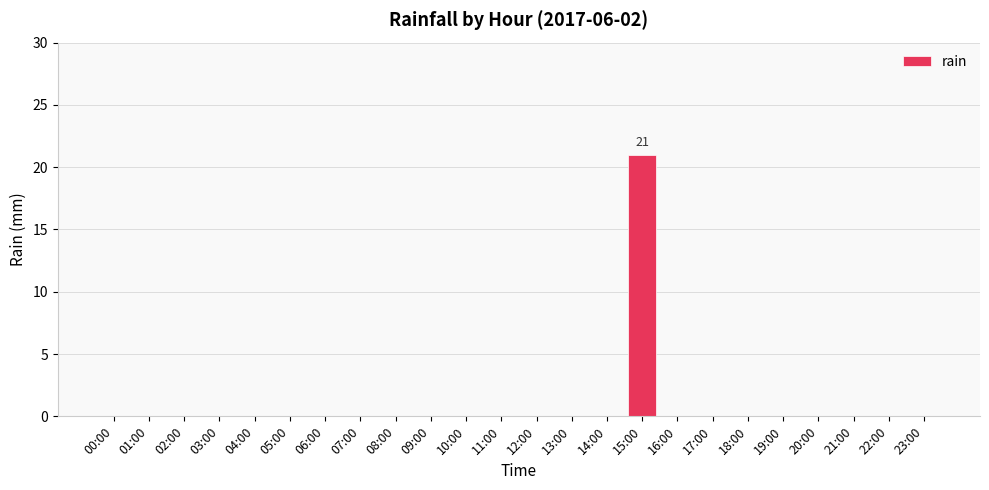

What is the greatest value displayed?

21